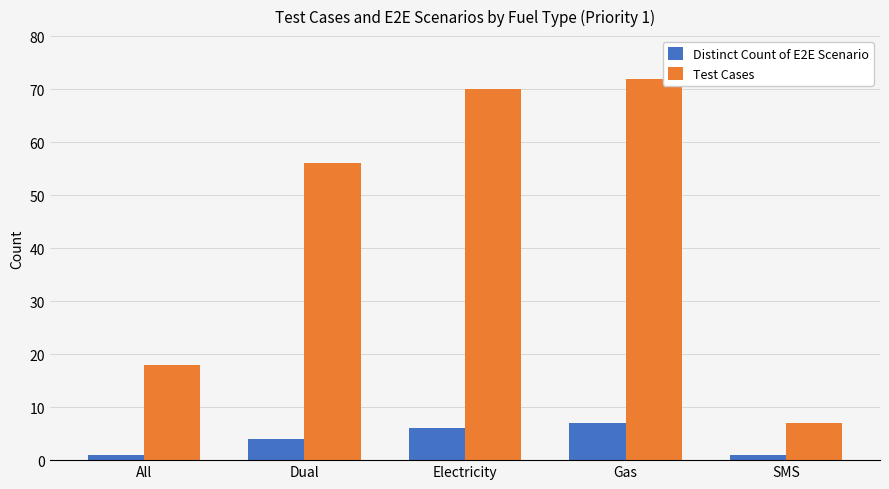

What is the value of the Test Cases bar at the 2nd from the left?

56